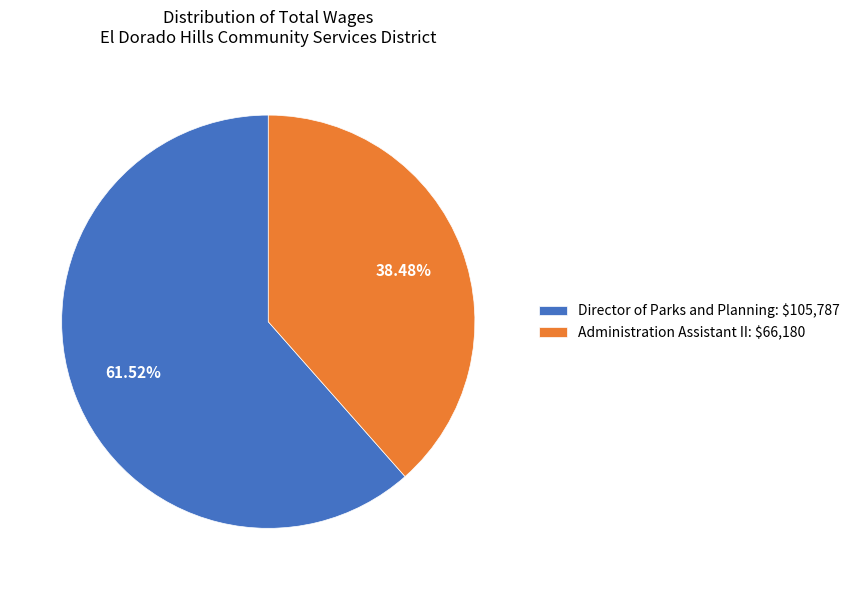

Which slice represents more than half of the pie?

Director of Parks and Planning